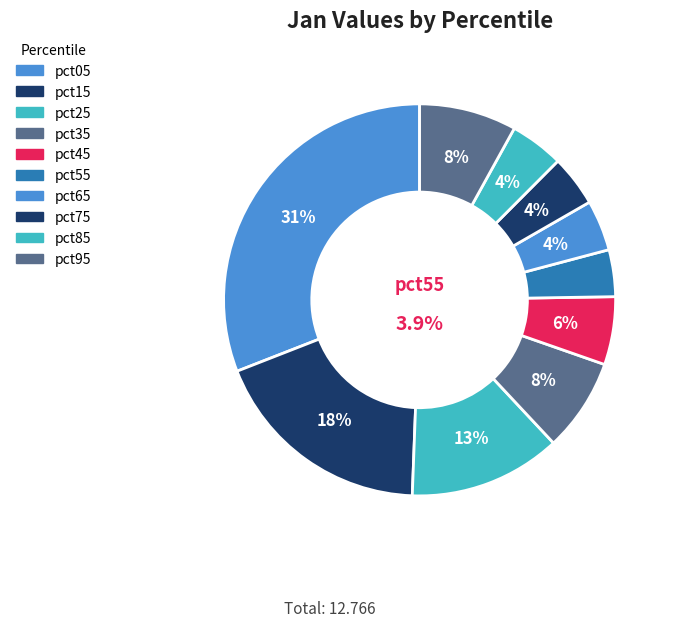

To the nearest percent, what is the difference between the largest and smallest slice percentages?

27%